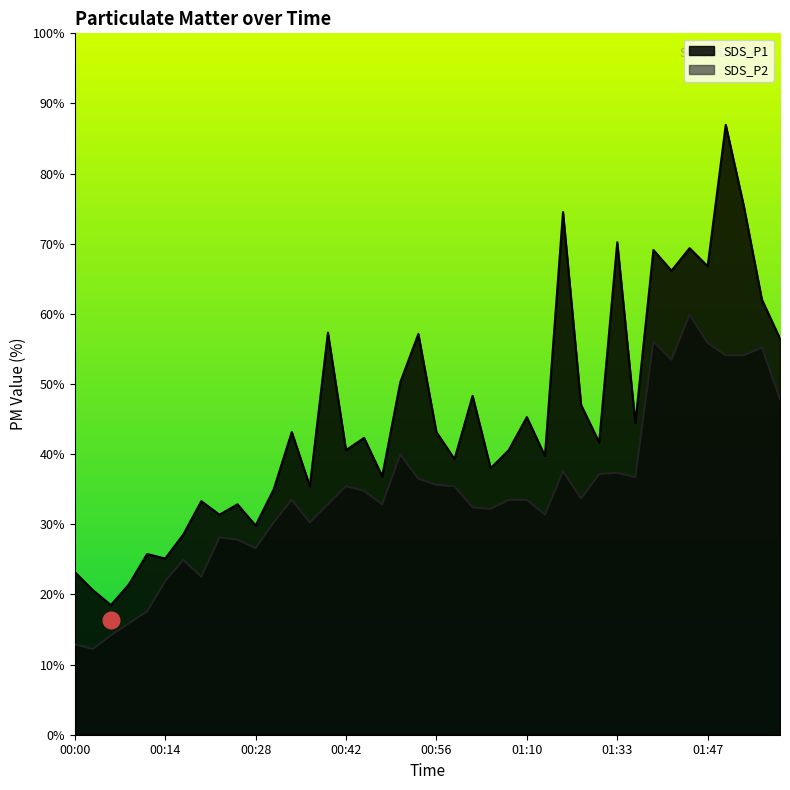

Does the chart display data point markers on the line(s)?

No